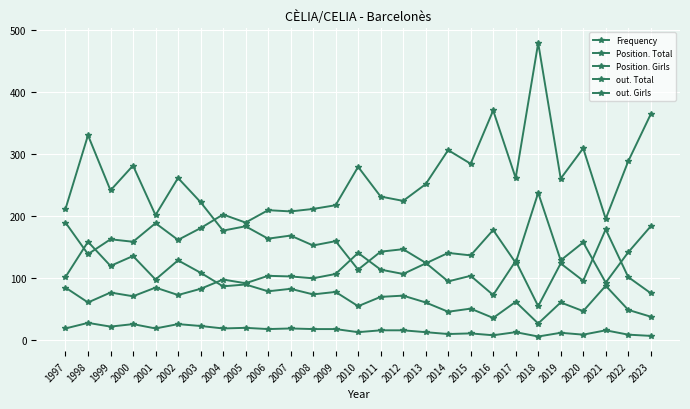

Which label corresponds to the largest value in the chart?

2018